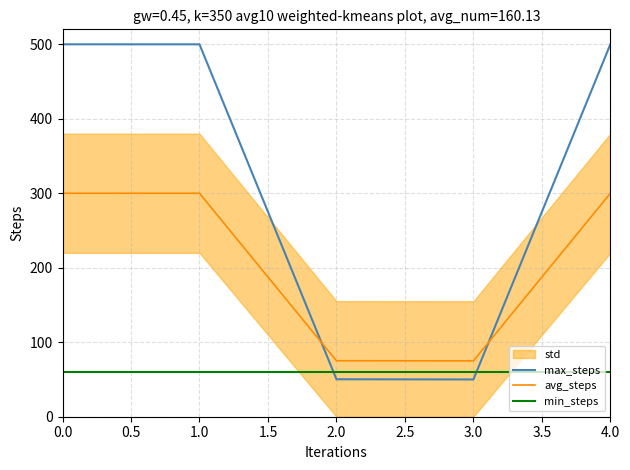

What value does the max_steps series have at 1.0?

499.9